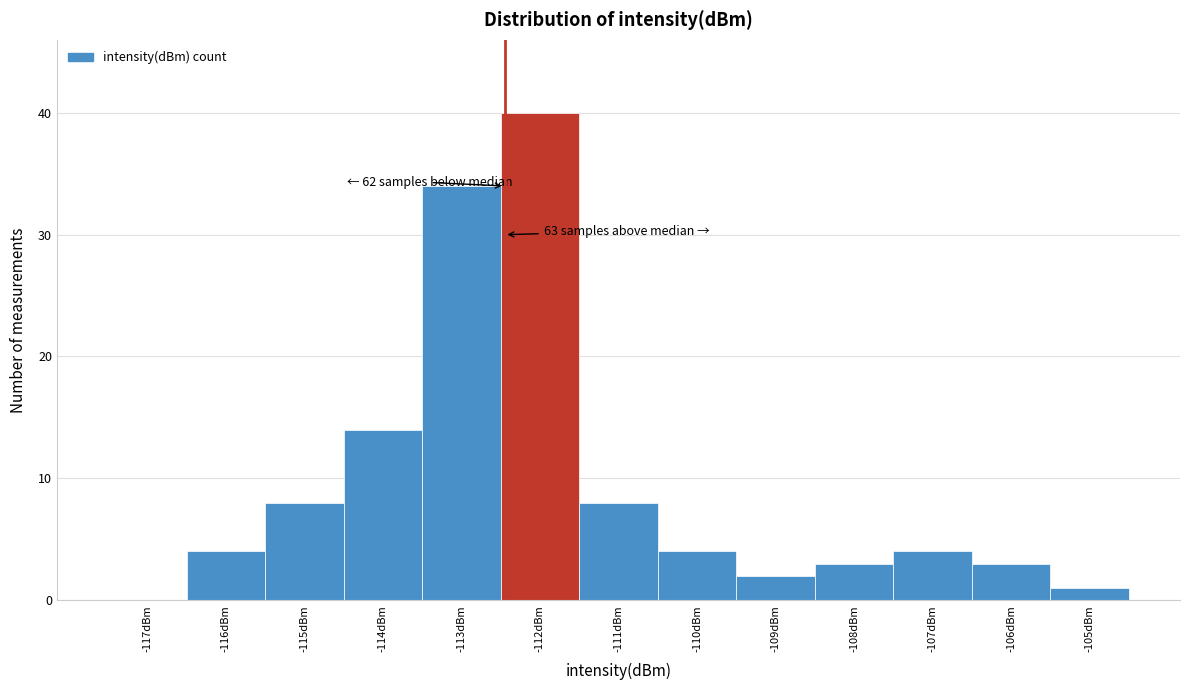

Which range on the x-axis has the tallest bar?

-112.5 to -111.5